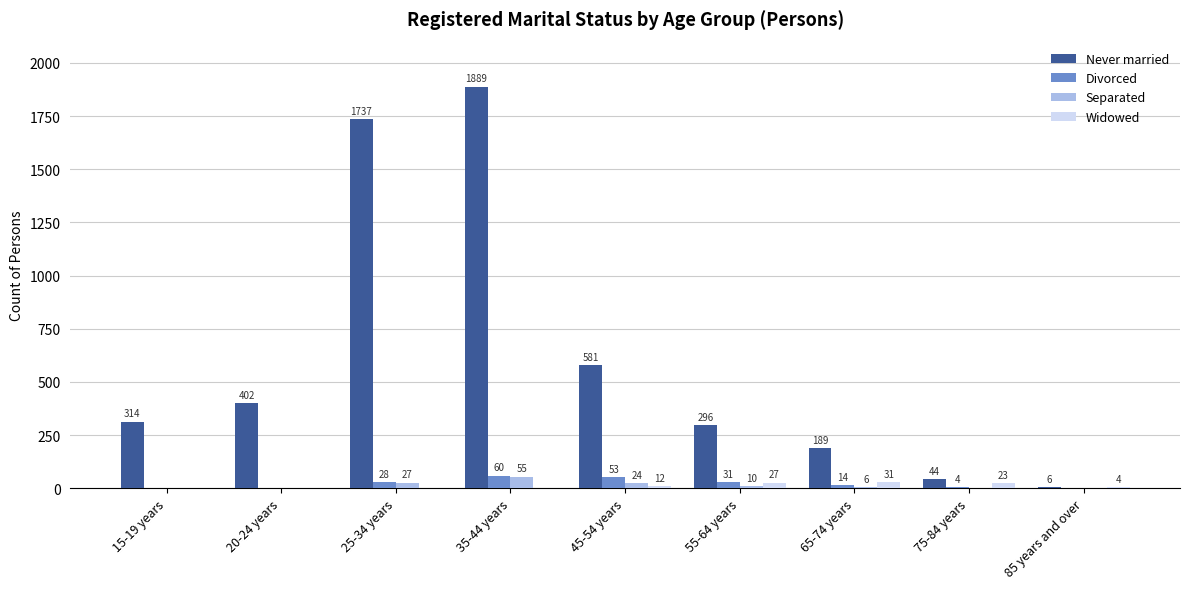

The value of Never married at 20-24 years is 402. True or false?

True